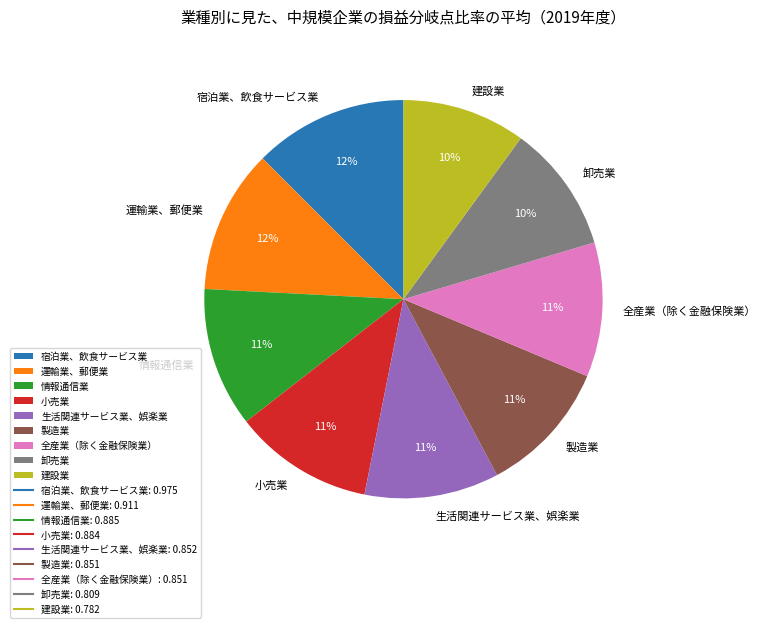

Which has a higher value, 情報通信業 or 卸売業?

情報通信業